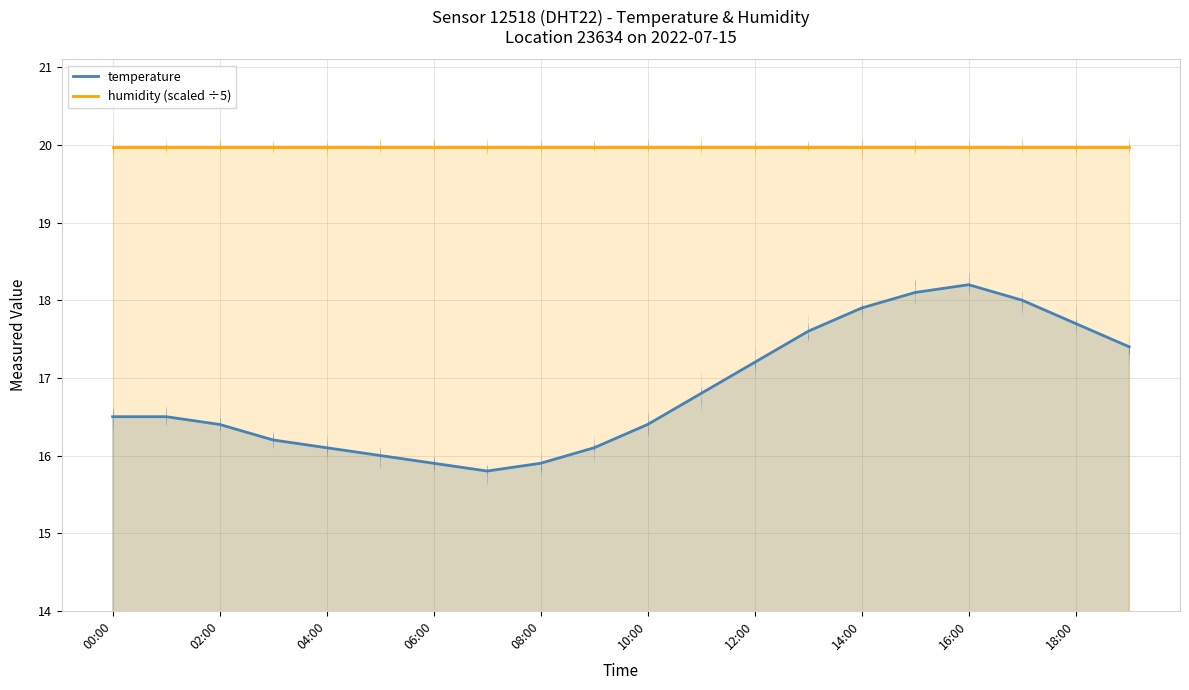

What is the approximate value of humidity (scaled ÷5) at 10:00?

20.0